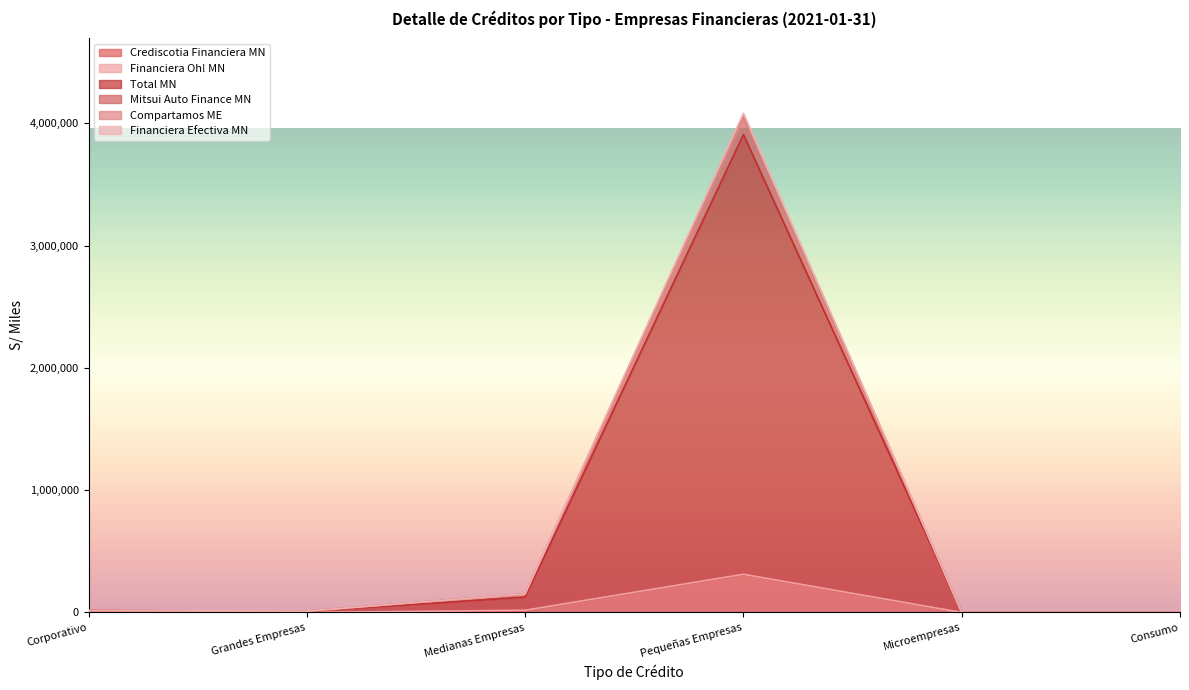

Where is the first local maximum for Financiera Efectiva MN?

Pequeñas Empresas